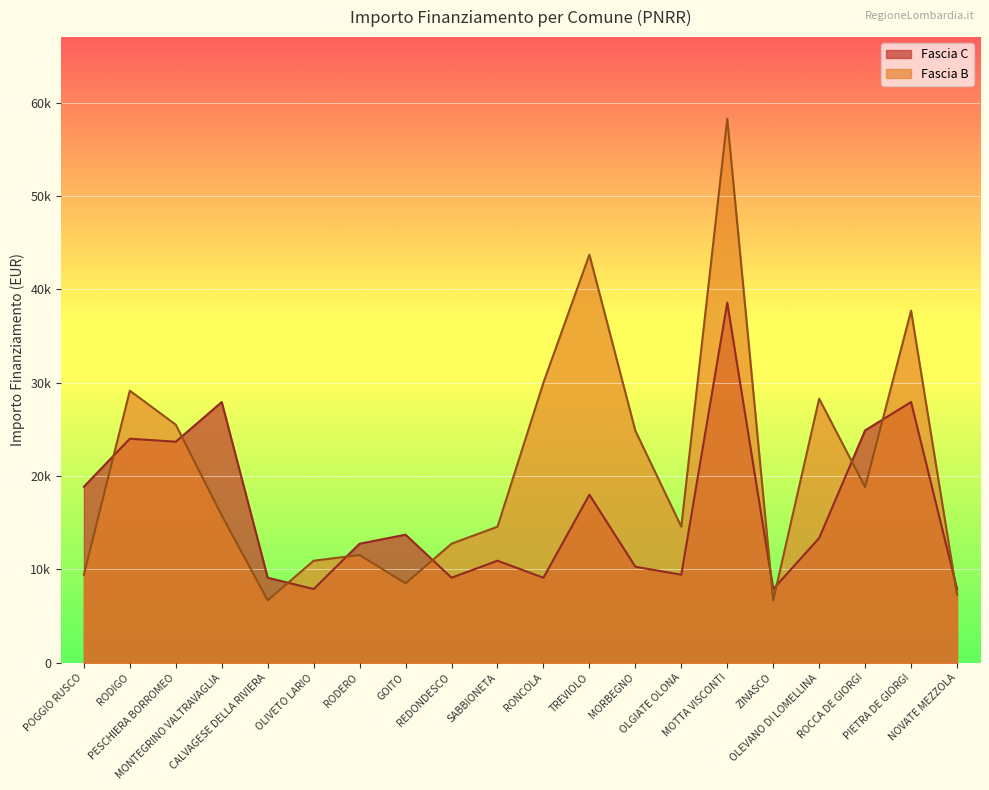

At which label is Fascia B closest to 32474?

RONCOLA